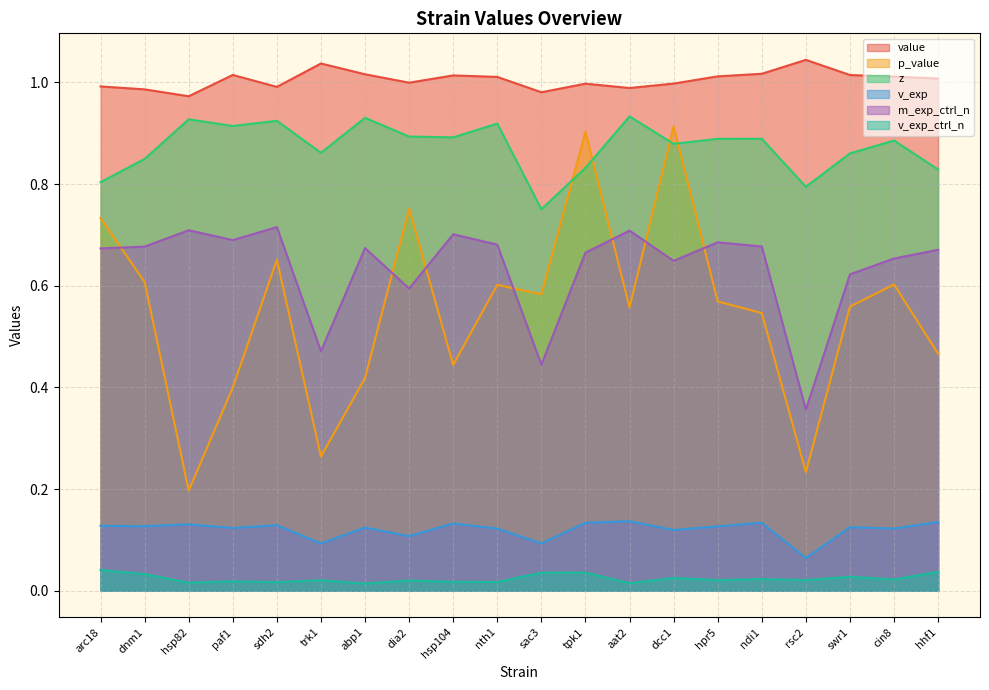

Reading right to left, list all the values displayed in this chart.

value: 1.0	1.0	1.0	1.0	1.0	1.0	1.0	1.0	1.0	1.0	1.0	1.0	1.0	1.0	1.0	1.0	1.0	1.0	1.0	1.0
p_value: 0.5	0.6	0.6	0.2	0.5	0.6	0.9	0.6	0.9	0.6	0.6	0.4	0.8	0.4	0.3	0.7	0.4	0.2	0.6	0.7
z: 0.8	0.9	0.9	0.8	0.9	0.9	0.9	0.9	0.8	0.8	0.9	0.9	0.9	0.9	0.9	0.9	0.9	0.9	0.8	0.8
v_exp: 0.1	0.1	0.1	0.1	0.1	0.1	0.1	0.1	0.1	0.1	0.1	0.1	0.1	0.1	0.1	0.1	0.1	0.1	0.1	0.1
m_exp_ctrl_n: 0.7	0.7	0.6	0.4	0.7	0.7	0.6	0.7	0.7	0.4	0.7	0.7	0.6	0.7	0.5	0.7	0.7	0.7	0.7	0.7
v_exp_ctrl_n: 0.0	0.0	0.0	0.0	0.0	0.0	0.0	0.0	0.0	0.0	0.0	0.0	0.0	0.0	0.0	0.0	0.0	0.0	0.0	0.0